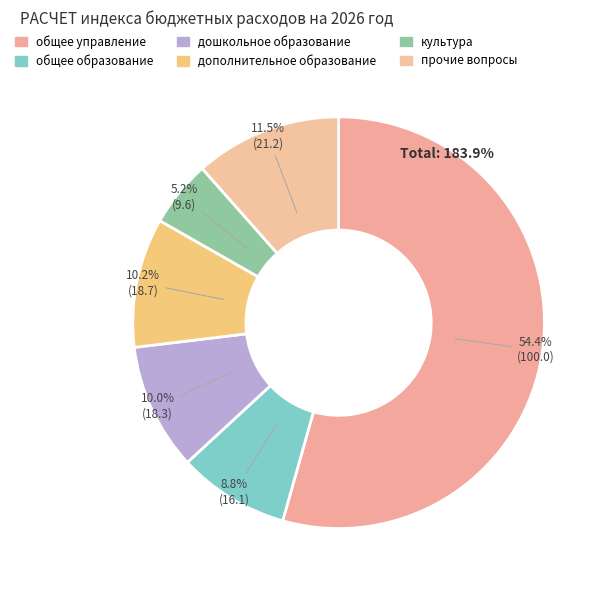

Between дошкольное образование and общее управление, which is larger?

общее управление